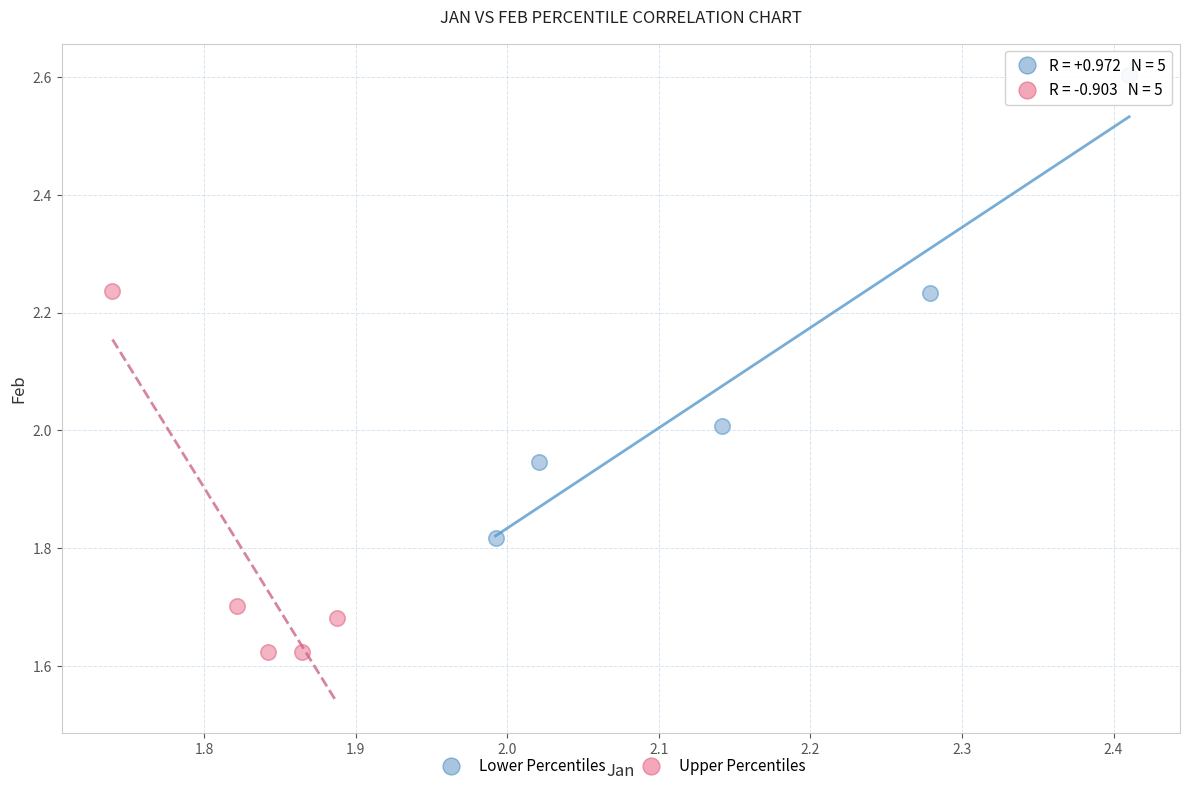

Which series has the widest spread of Y values?

Lower Percentiles